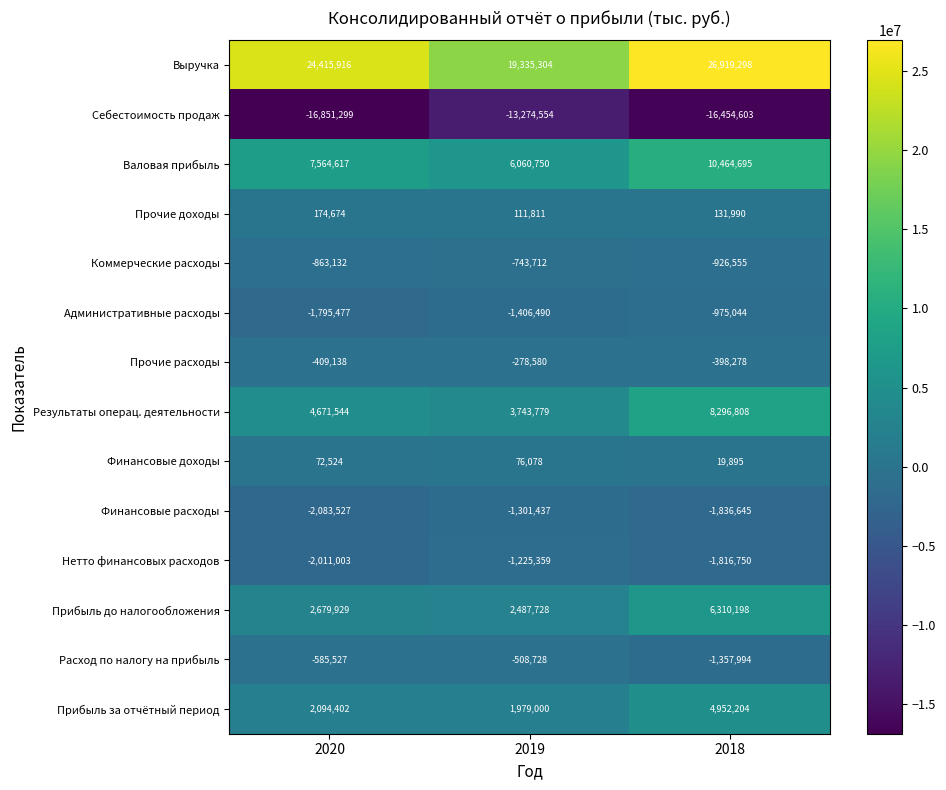

The value of Коммерческие расходы at 2019 is -743712. True or false?

True